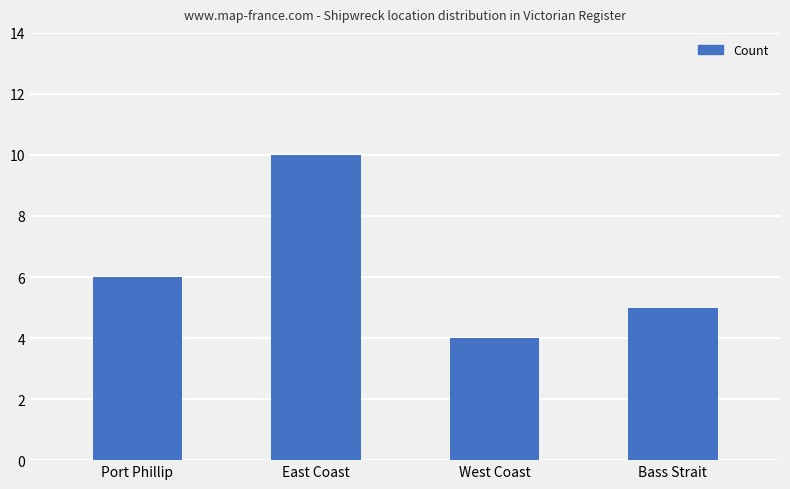

The value at Bass Strait is 8. True or false?

False